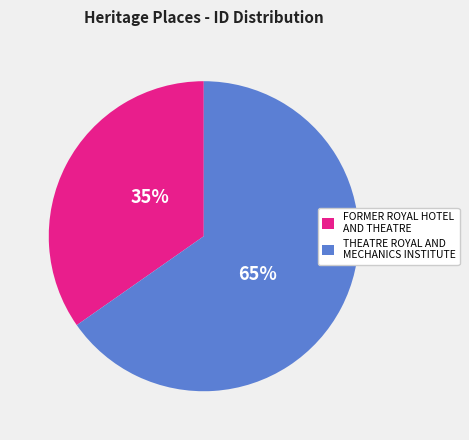

To the nearest percent, what is the average slice percentage?

50%